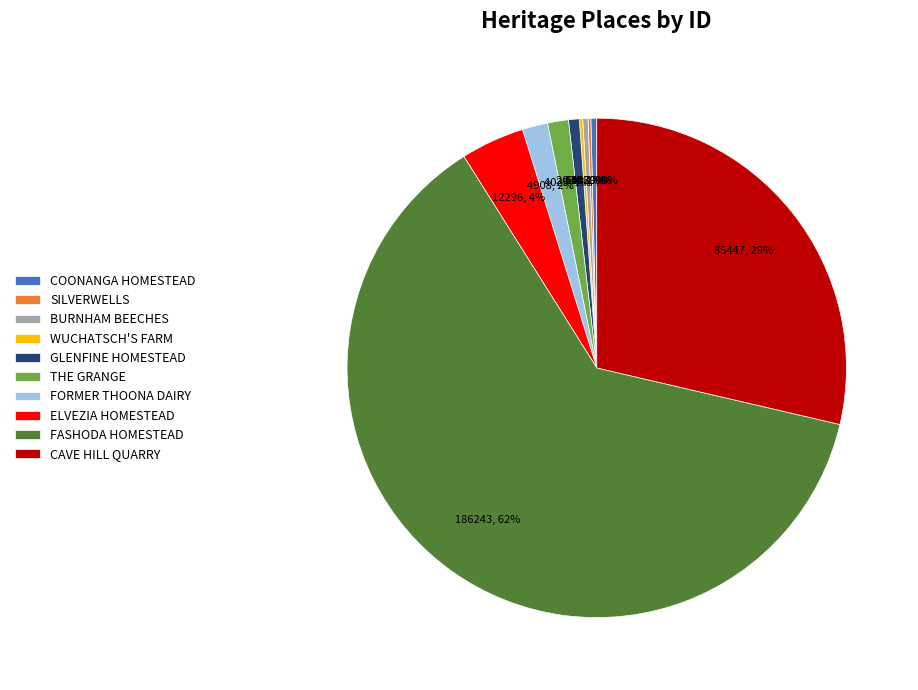

Combined, do CAVE HILL QUARRY and FASHODA HOMESTEAD account for over 50%?

Yes